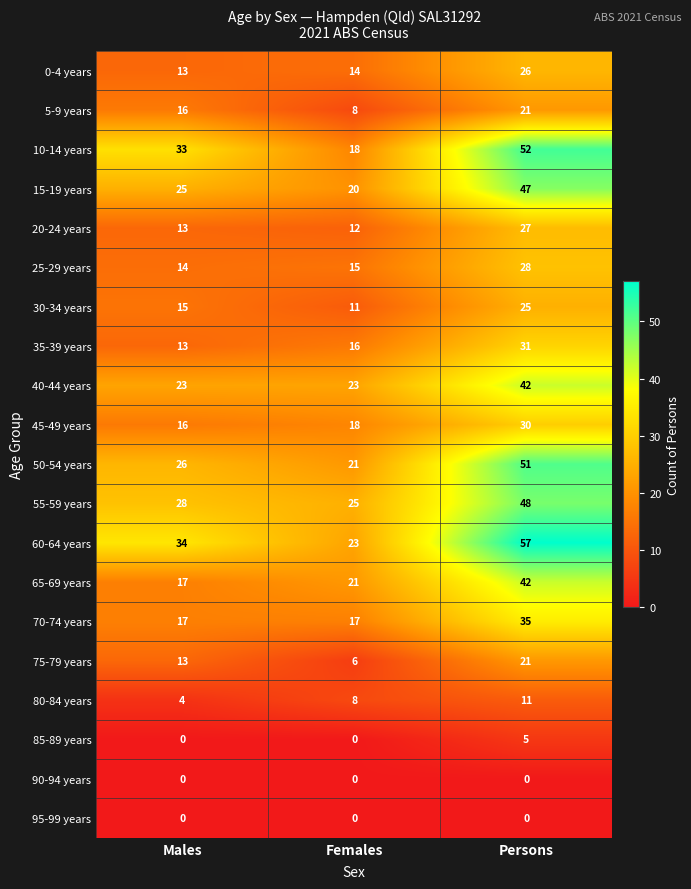

At which label is 5-9 years closest to 14?

Males